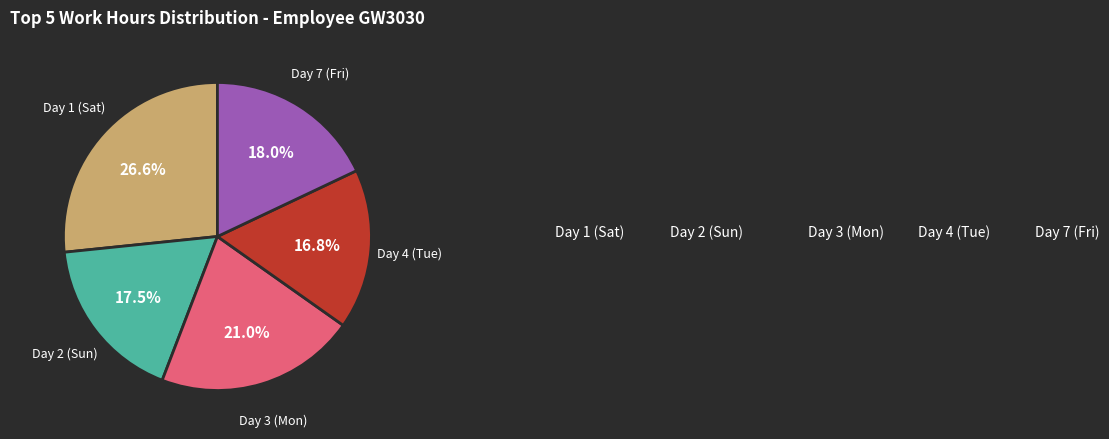

How many slices are in this pie chart?

5